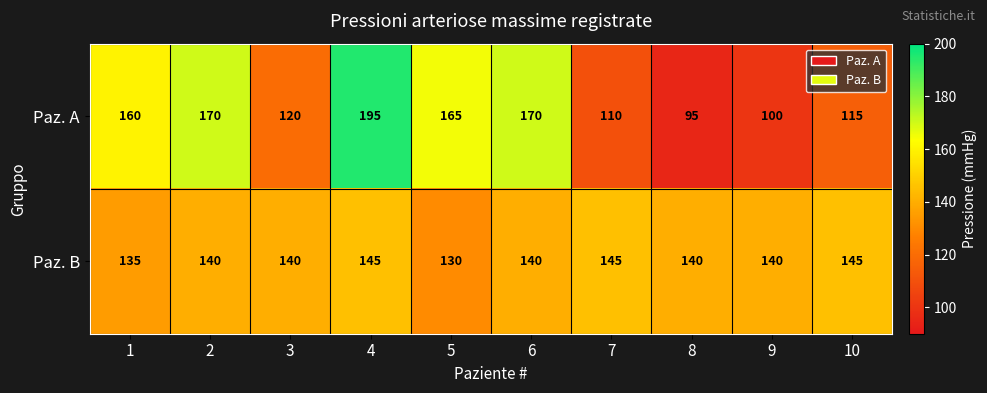

Which category has the highest value across all series?

4